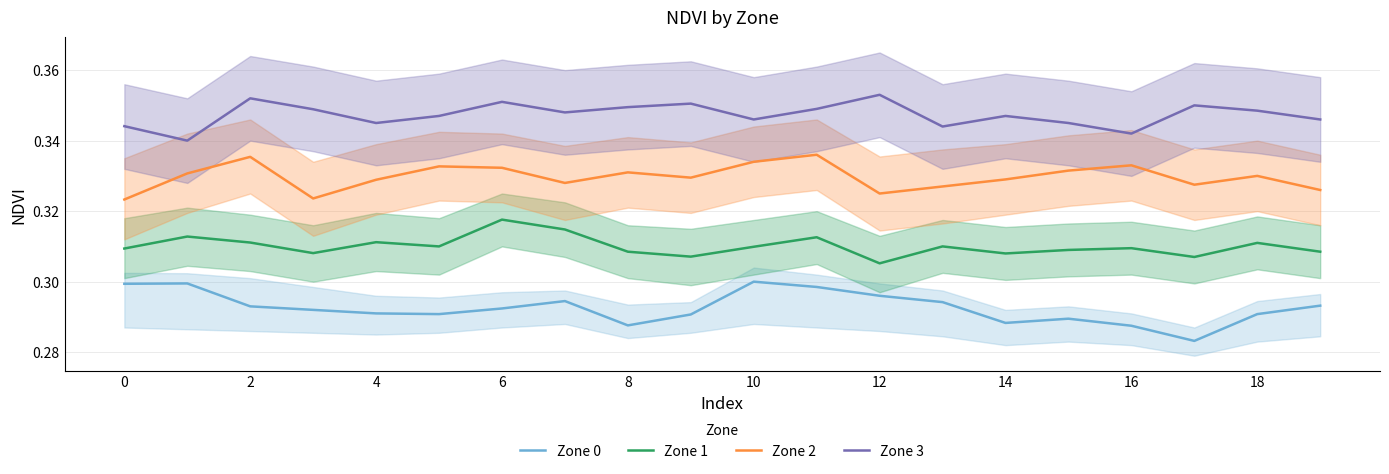

Does the chart have visible grid lines?

Yes